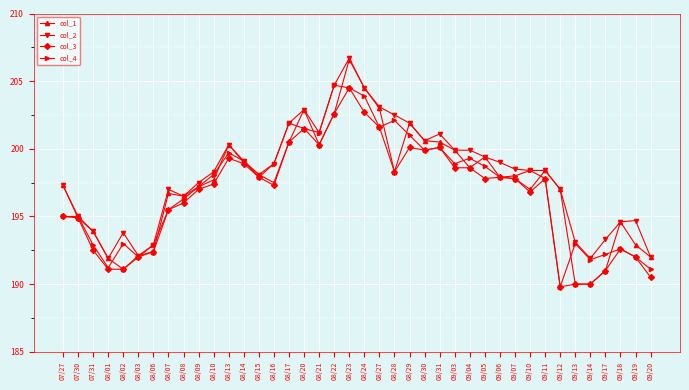

Count the number of data series in this chart.

4